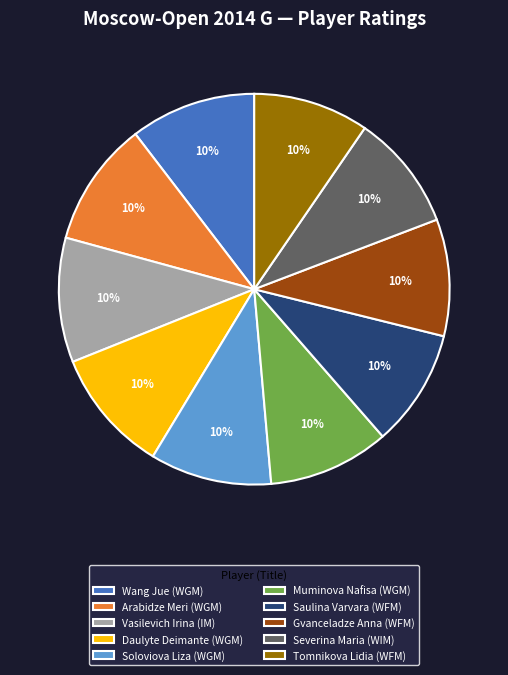

Does any single category account for the majority?

No